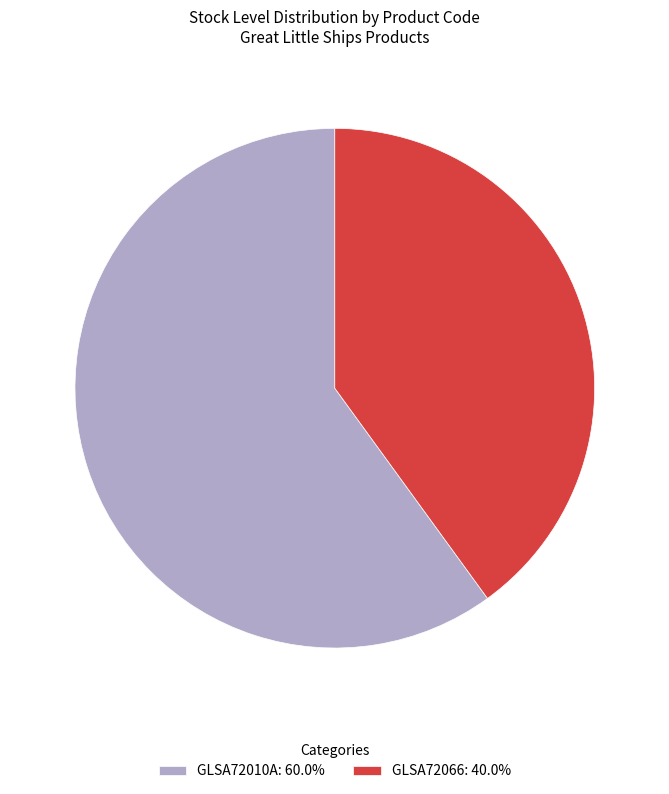

Which category has the smallest portion of the pie?

GLSA72066